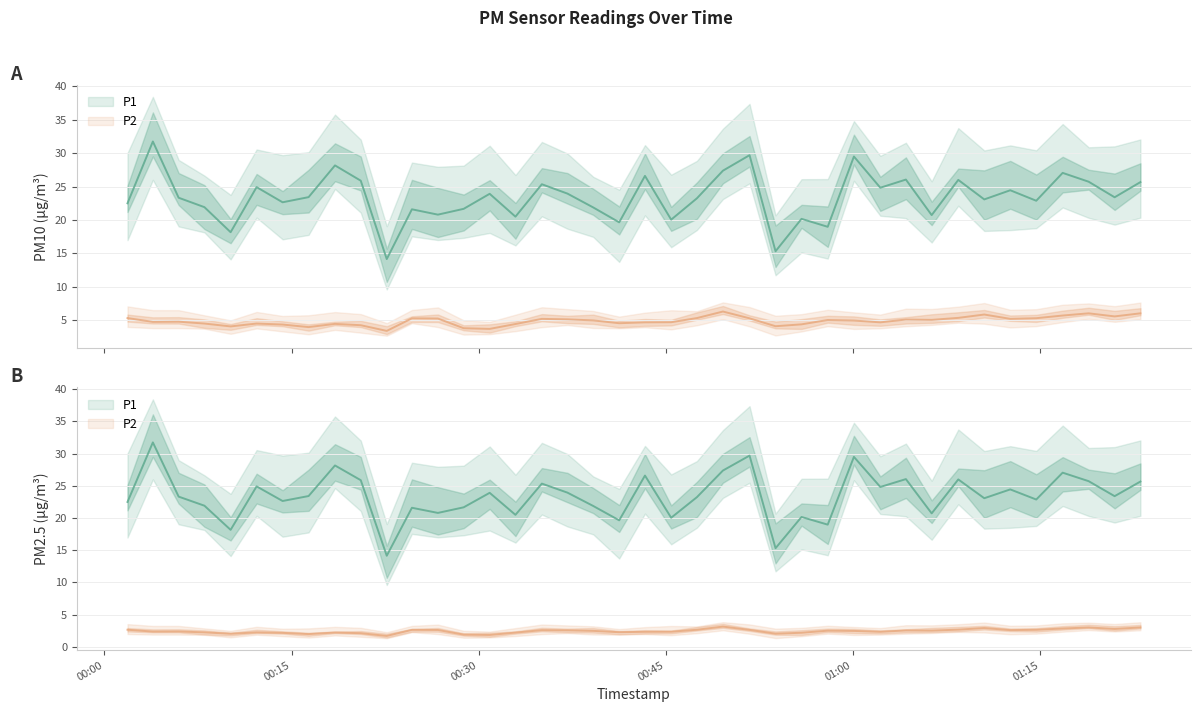

True or false: P2 and P1 cross at least once.

False